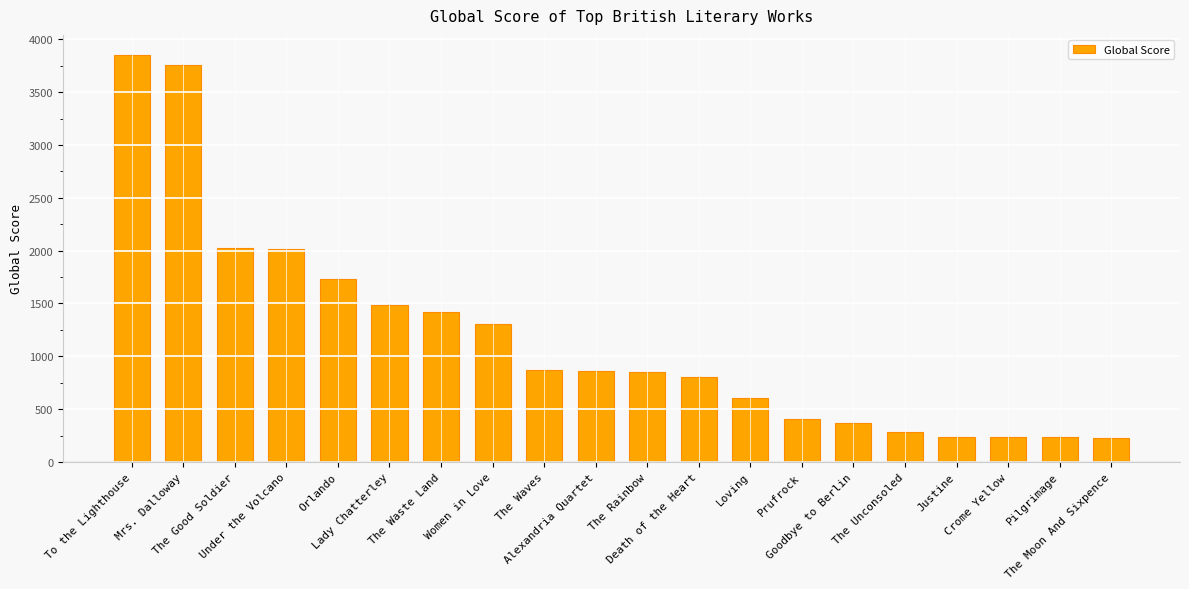

What is the greatest value displayed?

3849